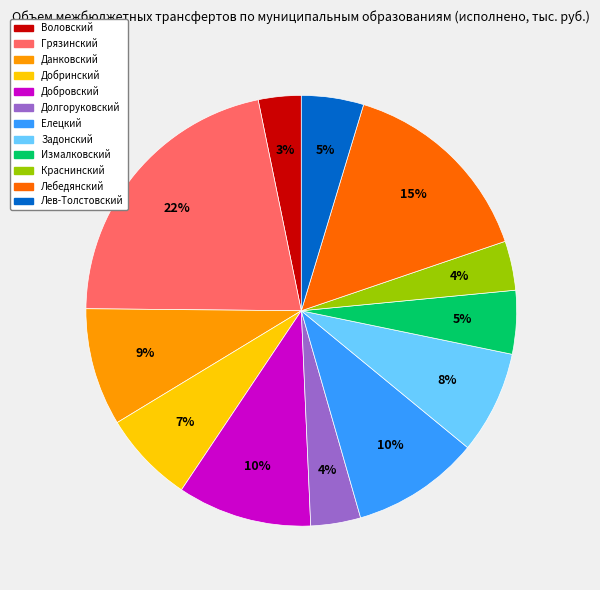

Does Краснинский account for over 50% of the chart?

No